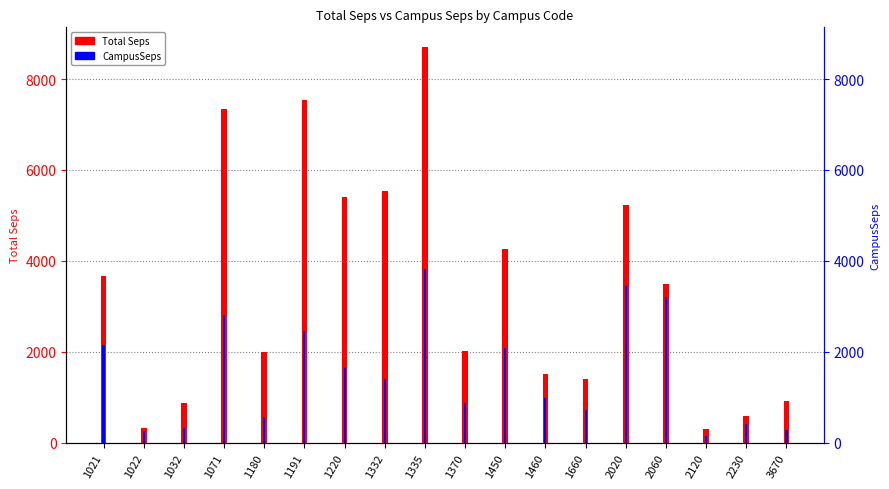

How many bars are there in total?

36